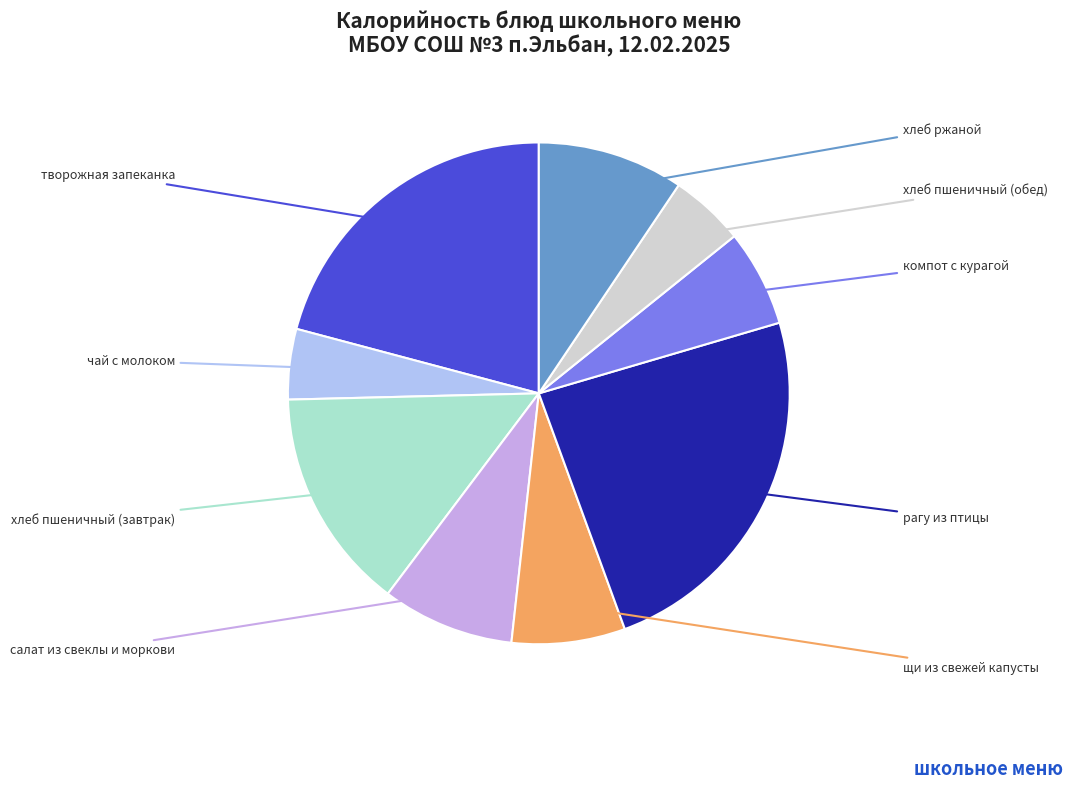

Which slice is the largest?

рагу из птицы